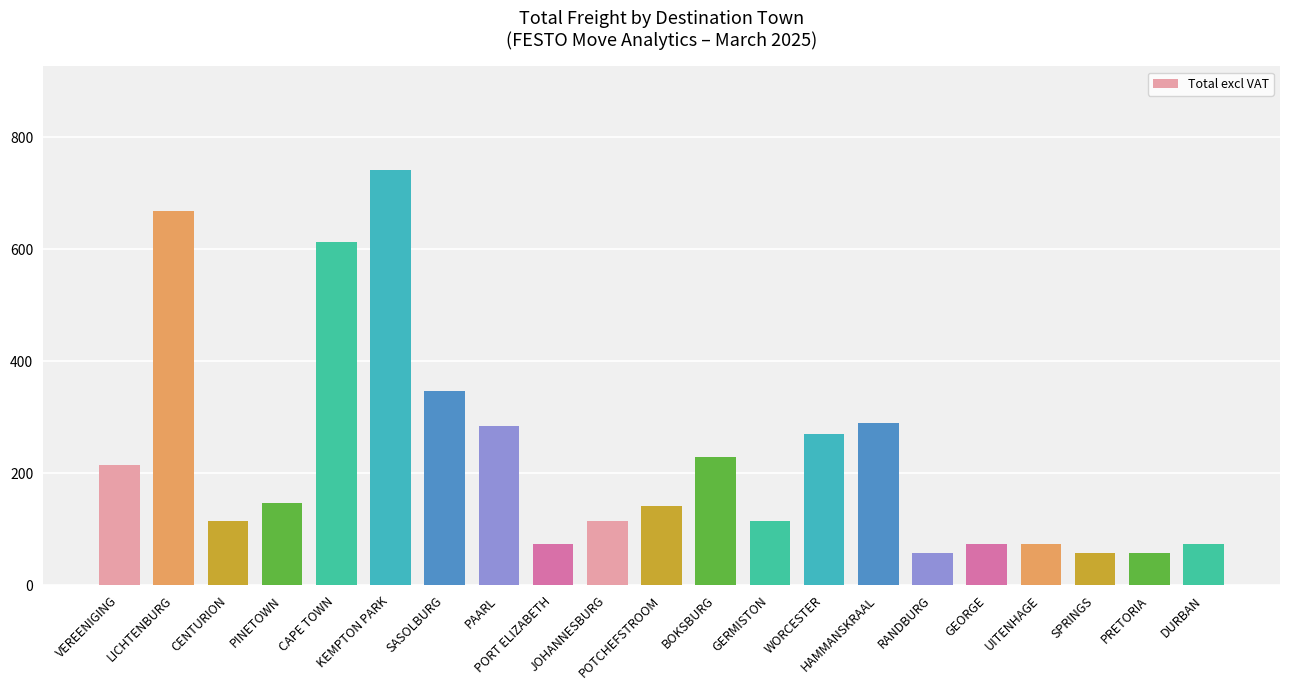

The value at POTCHEFSTROOM is 141.7. True or false?

True